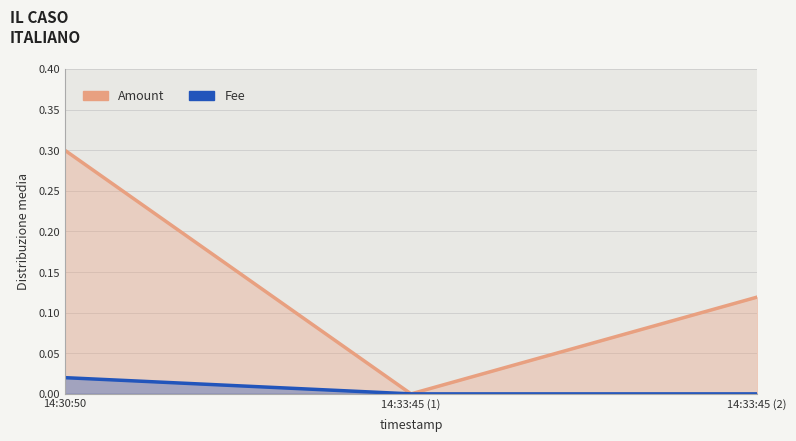

Reading left to right, transcribe all the data shown in this chart.

Amount: 0.3	0.0	0.1
Fee: 0.0	0.0	0.0